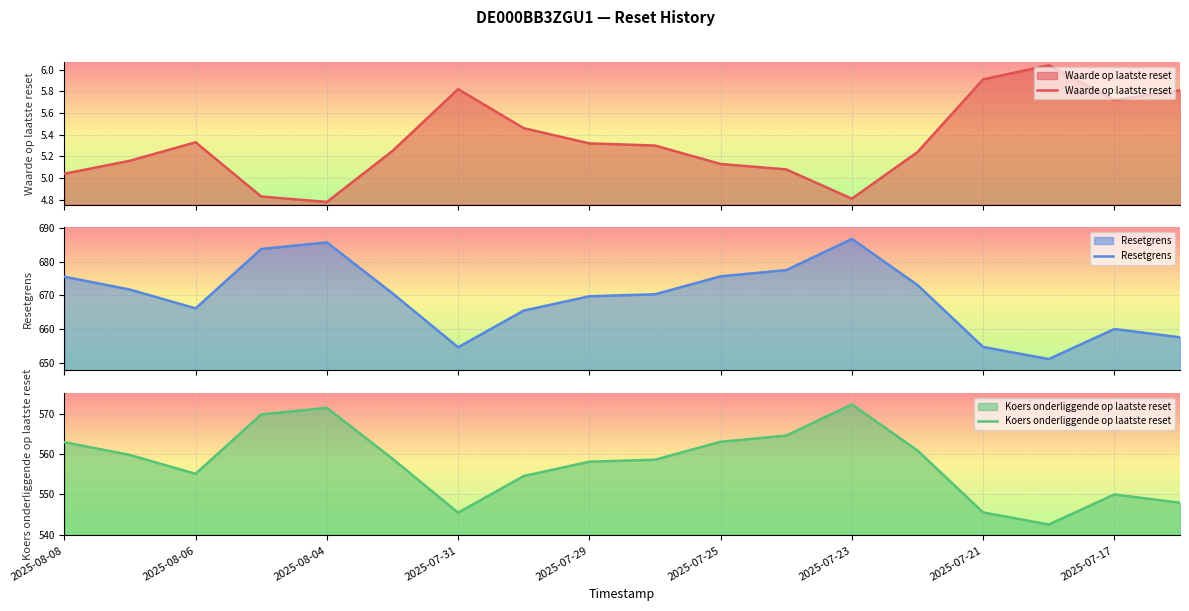

Which series has the largest total across all categories?

Resetgrens